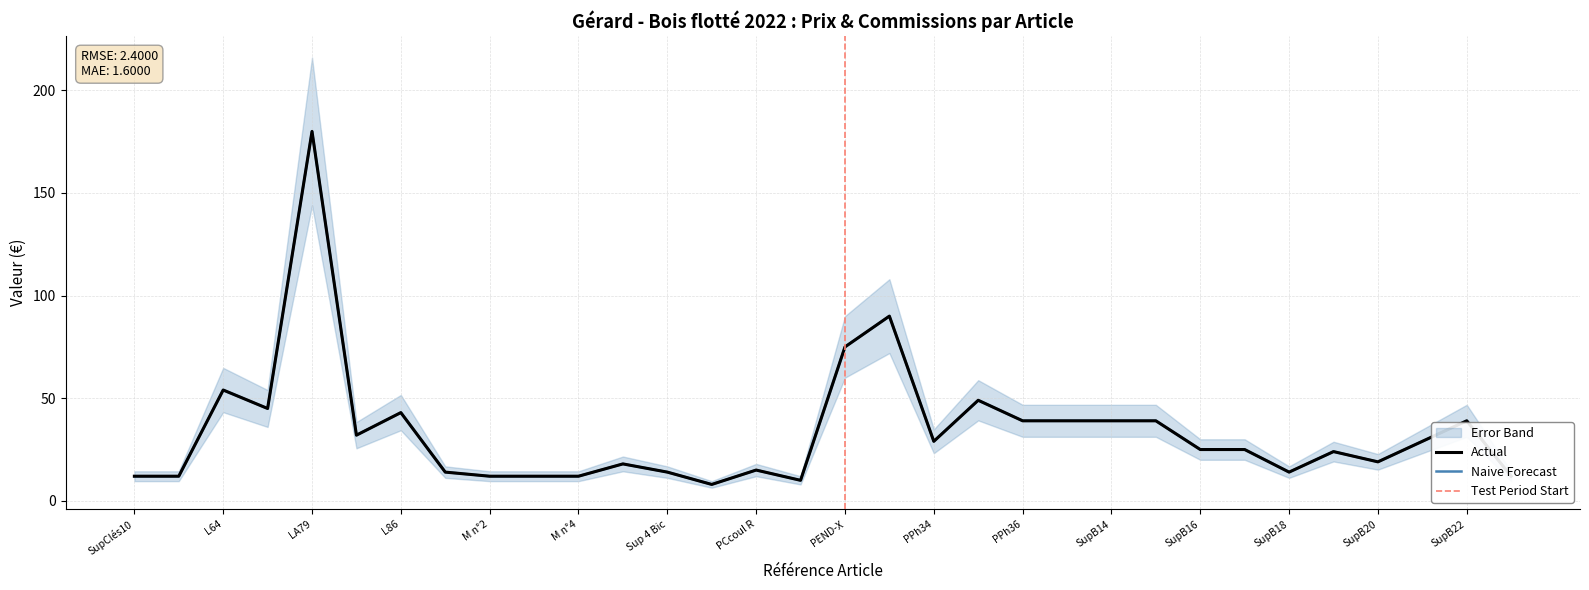

At which label does Comission Sylvie 20% first exceed 25?

L64